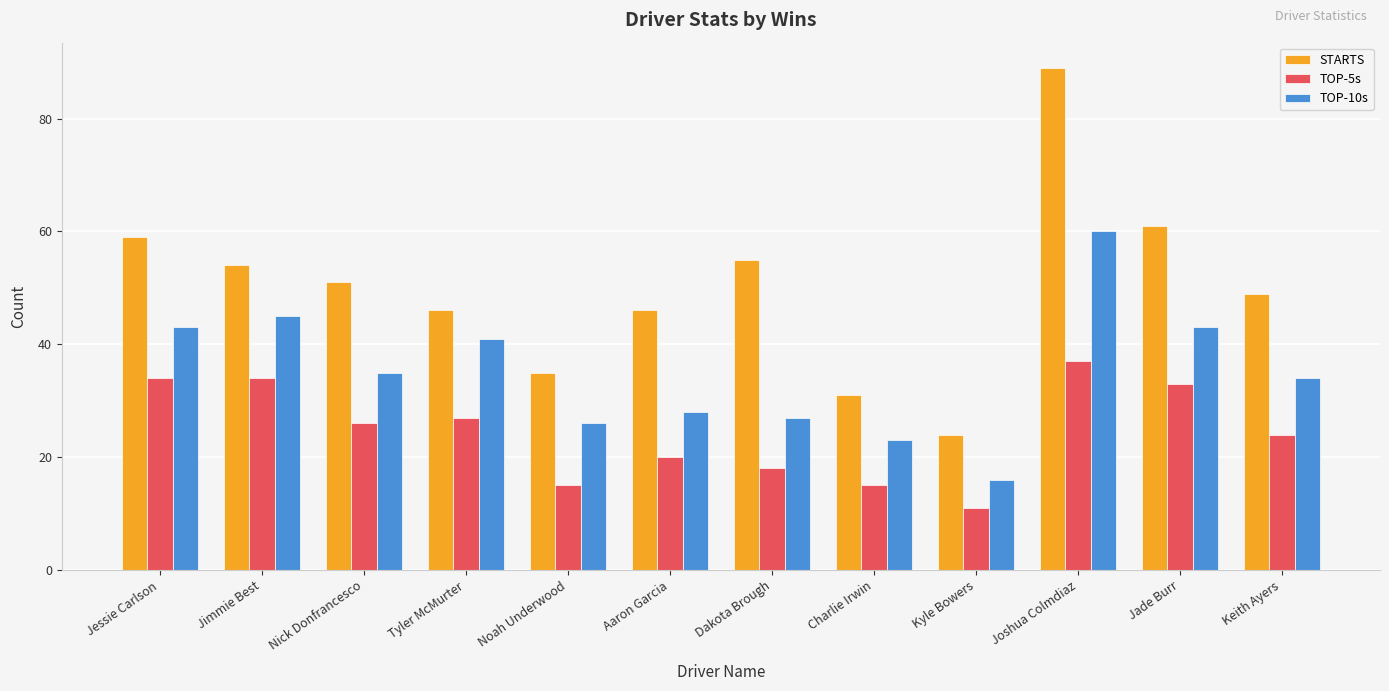

List the series in order of their peak value, highest first.

STARTS, TOP-10s, TOP-5s